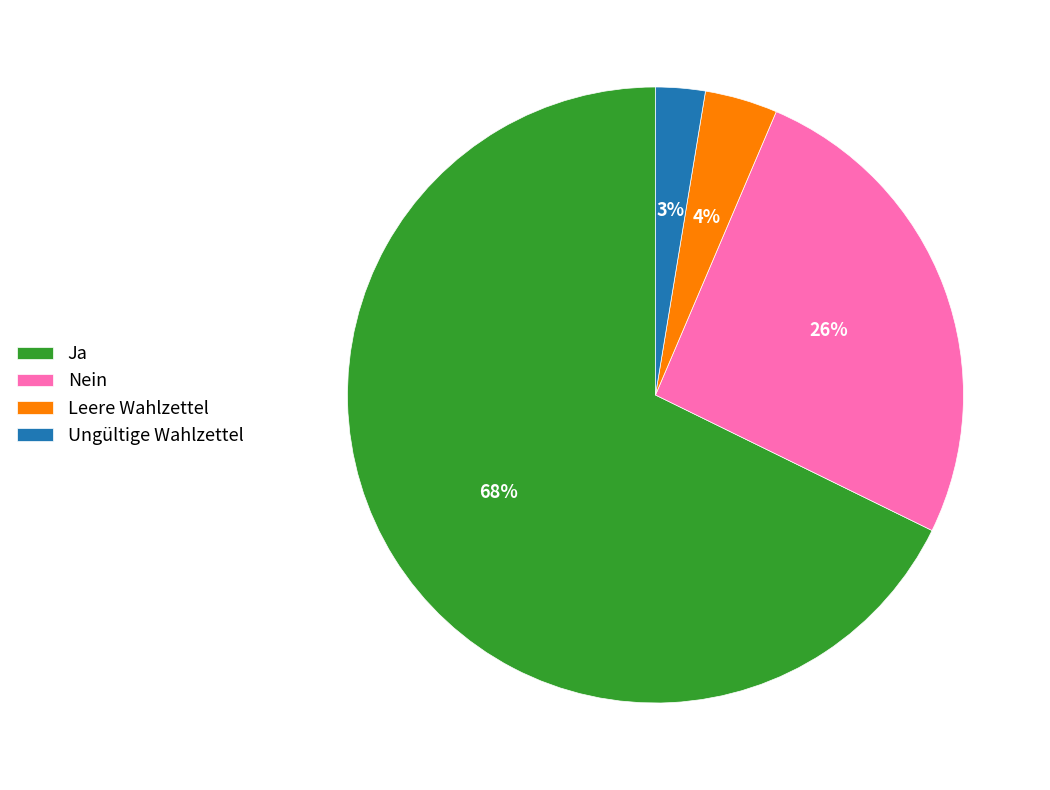

Between Ungültige Wahlzettel and Nein, which is larger?

Nein